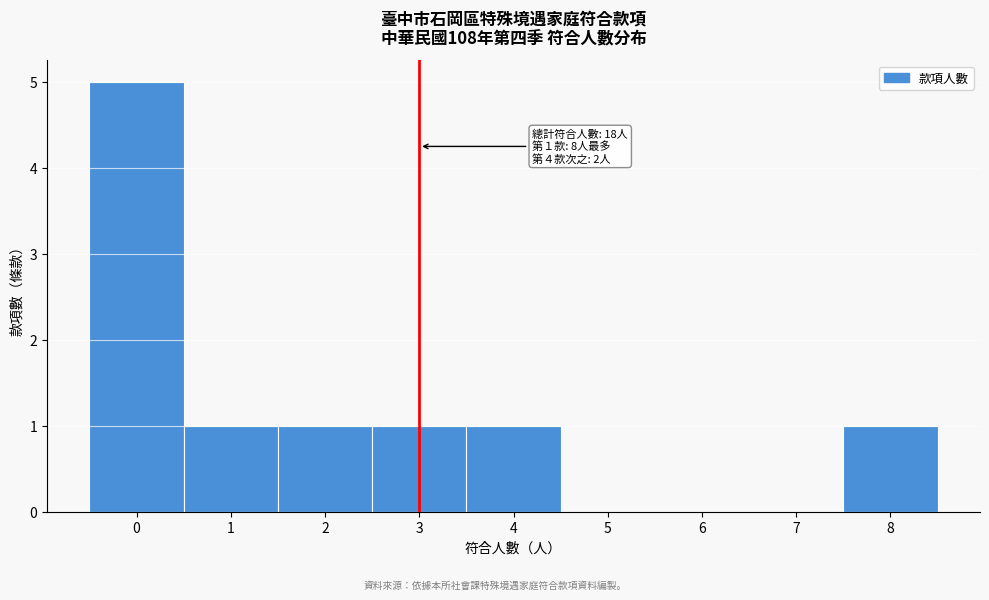

Over which range of the x-axis is the bar tallest?

-0.5 to 0.5